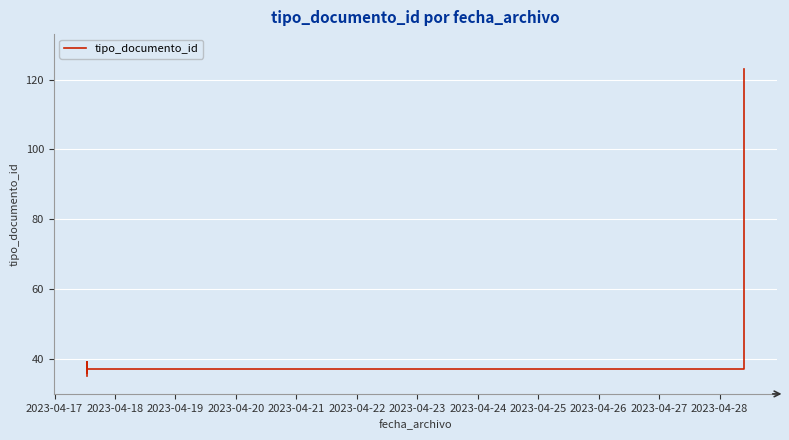

How many categories are shown in the chart?

6